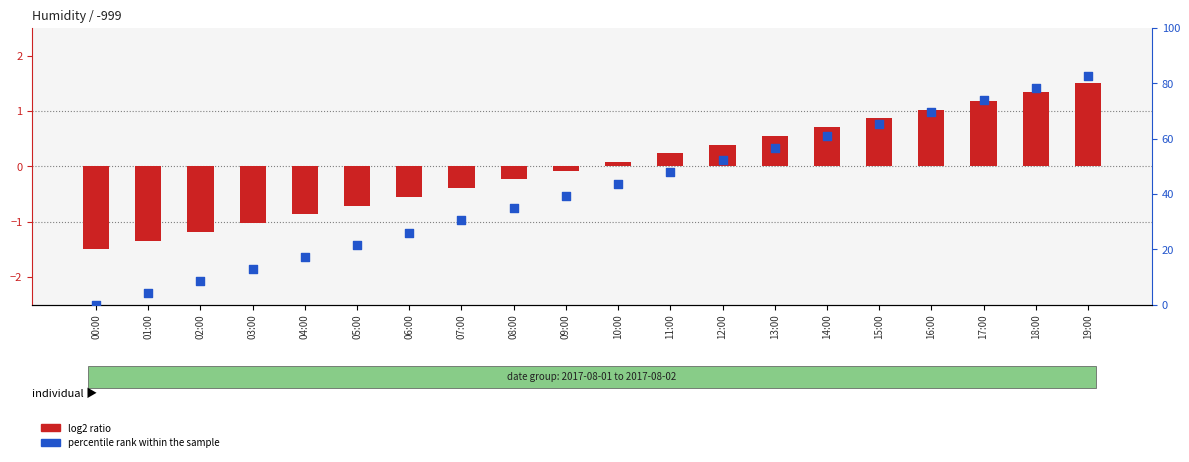

Which series has the largest total across all categories?

percentile rank within the sample